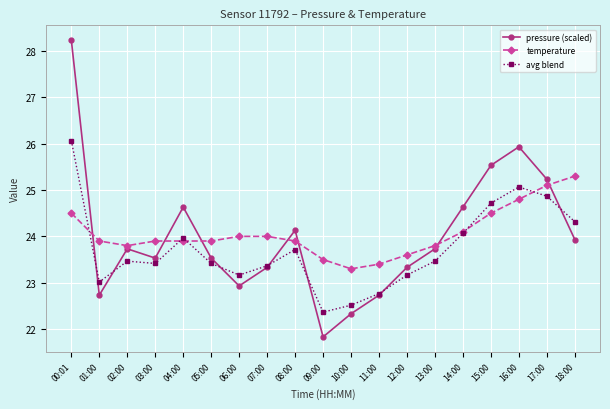

What is the sum of all temperature values?

457.2